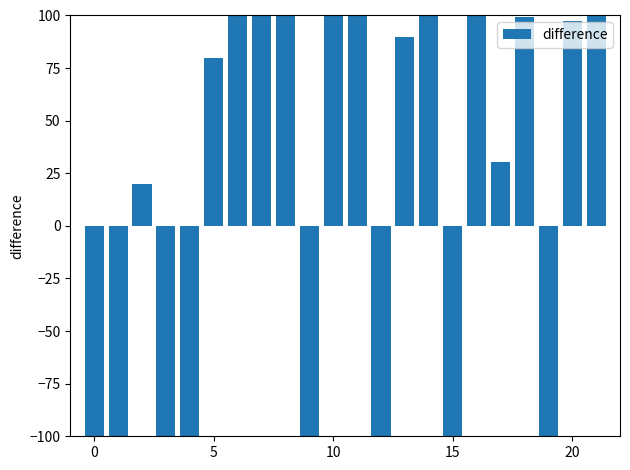

What is the average value?

18.9